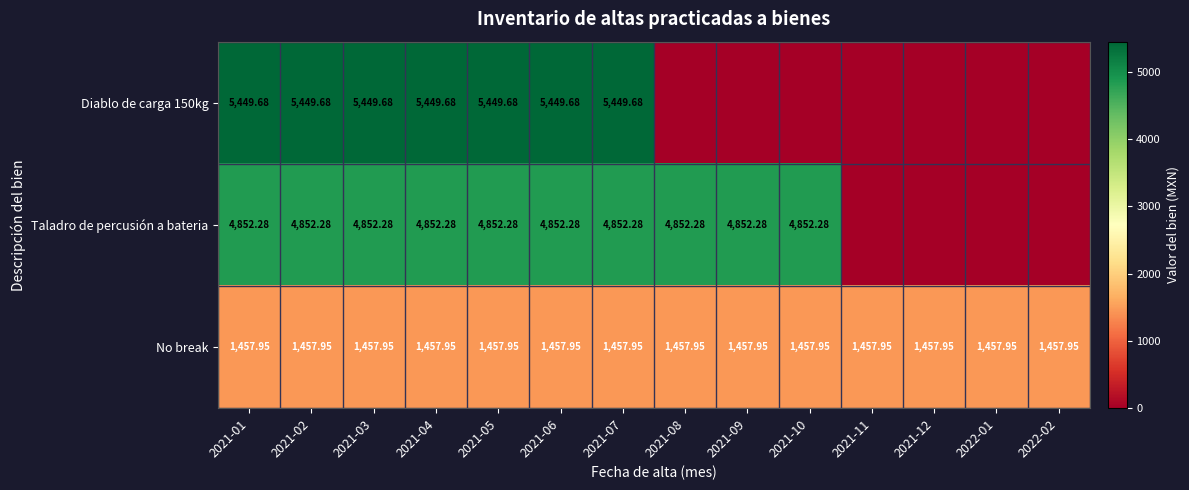

Is the value of Diablo de carga 150kg at 2021-04 greater than the value of Taladro de percusión a bateria at 2021-05?

Yes